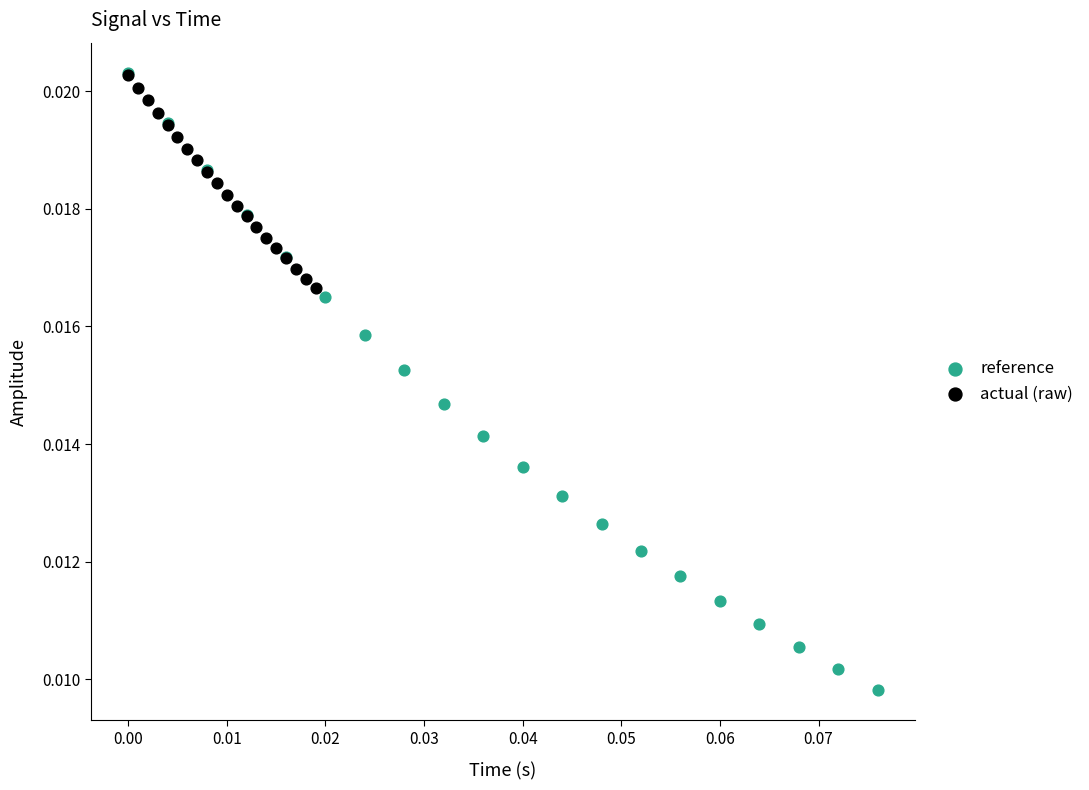

Which series has the widest spread of Y values?

reference